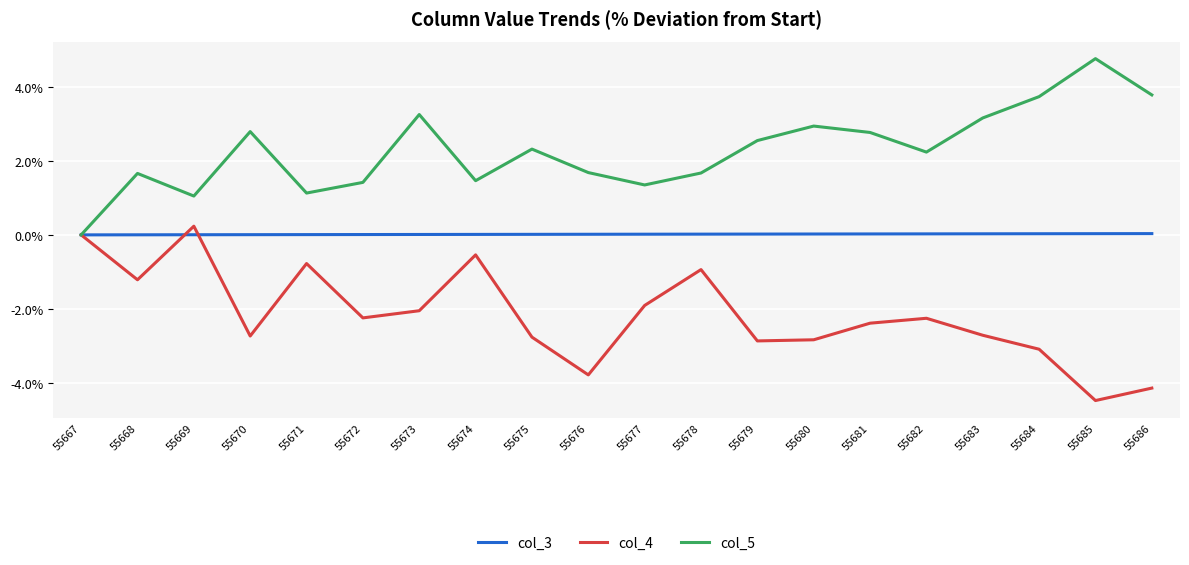

Where does the col_5 series first go above 2?

55670